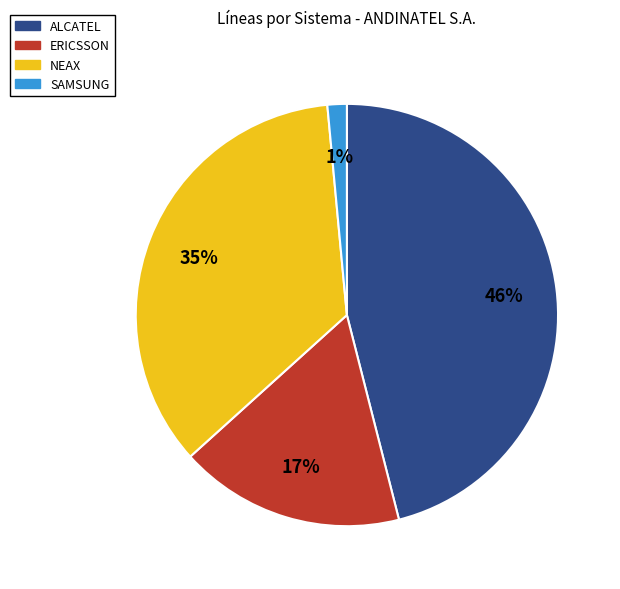

Which slice is the smallest?

SAMSUNG